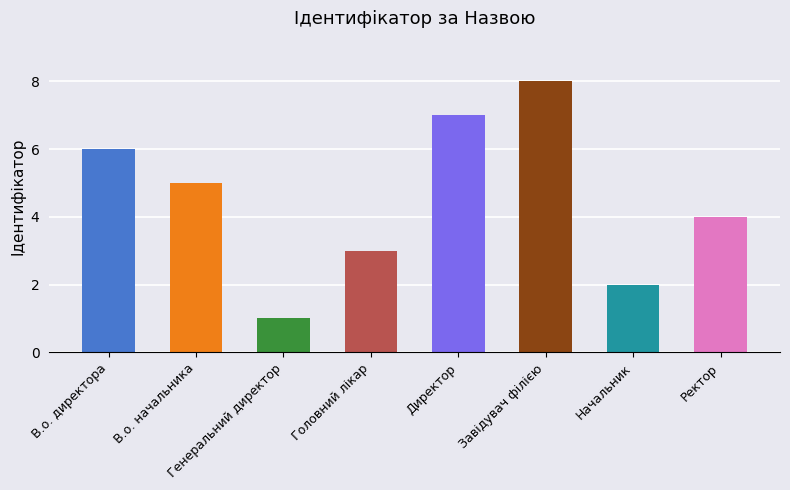

What is the label of the 3rd bar from the left?

Генеральний директор